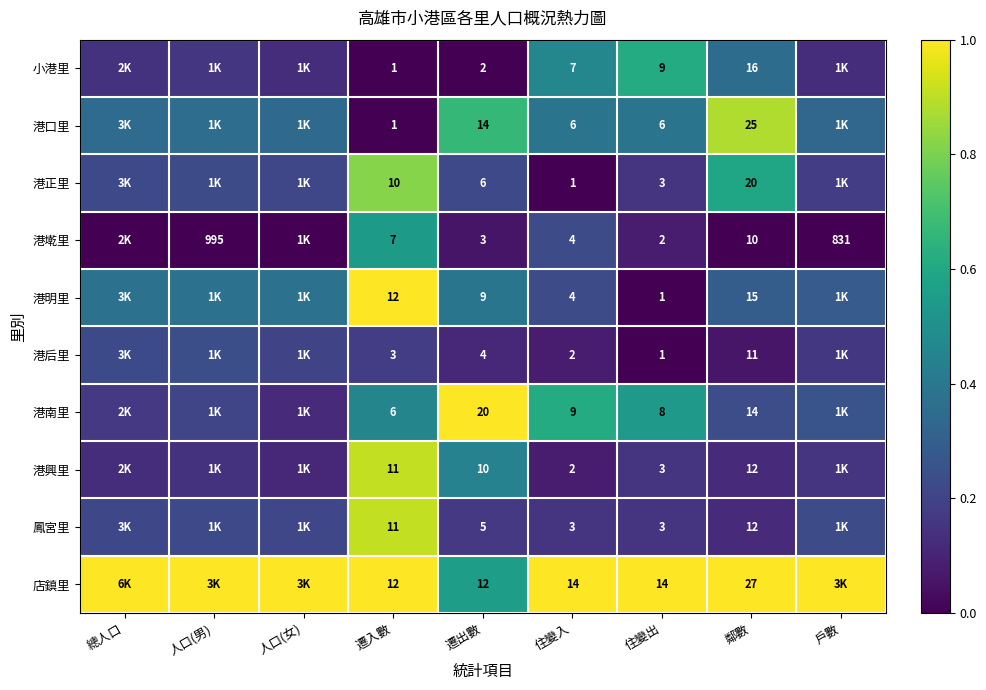

Between 鄰數 and 遷入數, which is larger?

鄰數